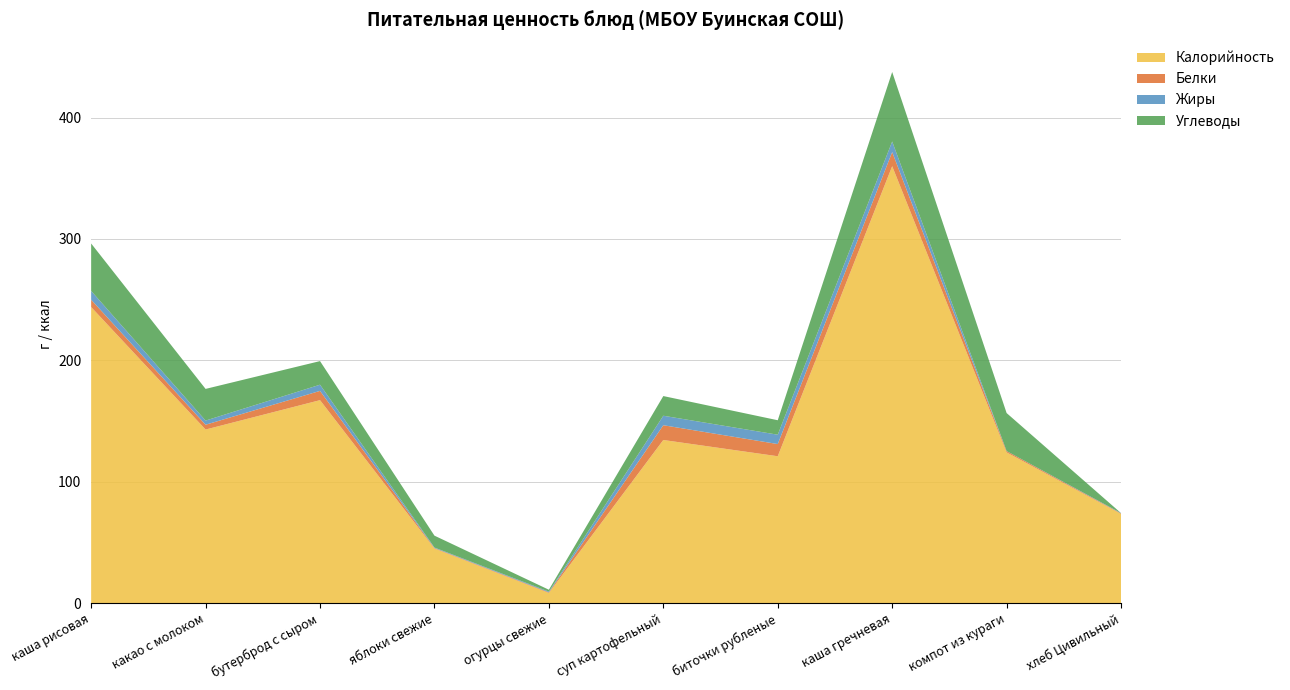

Reading left to right, what are all the values shown in this chart?

Калорийность: 243.9	143.0	167.2	45.0	8.4	134.4	121.0	359.9	124.2	73.5
Белки: 6.1	4.0	7.6	0.4	0.5	12.2	10.0	11.7	1.1	0.4
Жиры: 7.2	3.4	5.1	0.4	0.6	7.8	7.7	8.7	0.0	0.3
Углеводы: 39.1	26.1	19.4	9.8	1.6	16.2	11.9	57.3	31.3	0.0